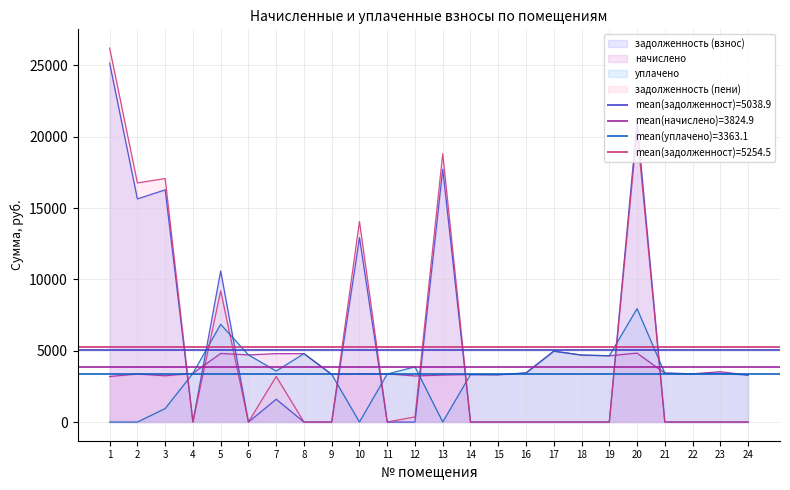

At which category does задолженность (пени) reach its first local peak?

3